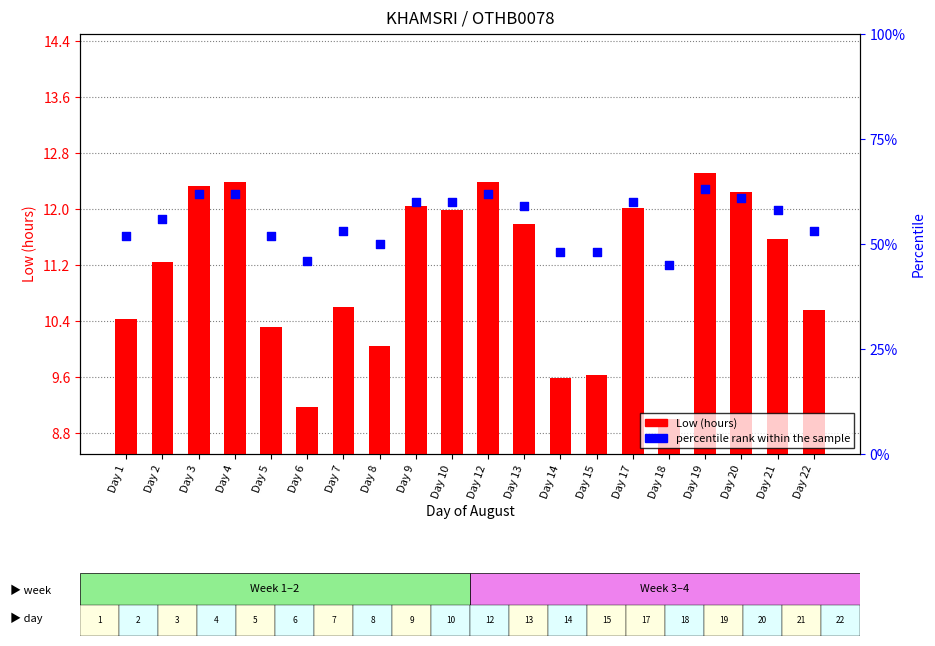

What are all the series names shown in the legend?

Low (hours), percentile rank within the sample